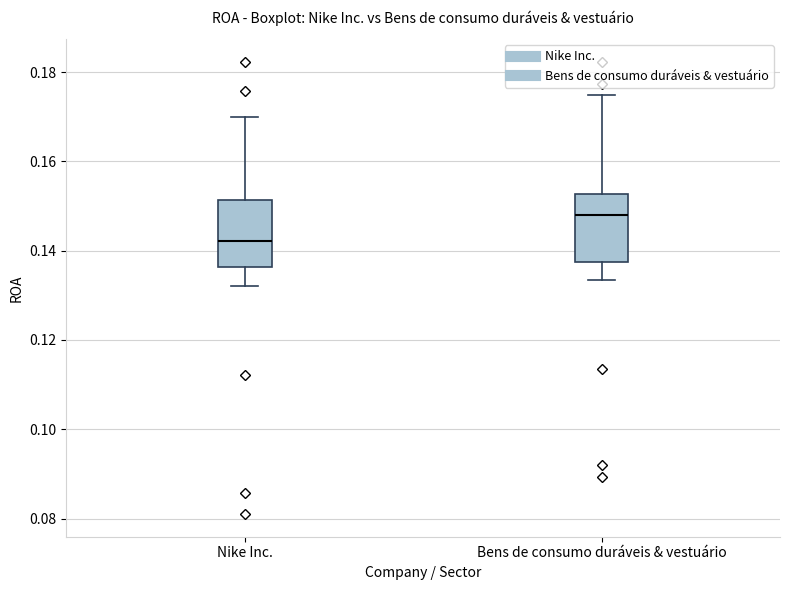

Reading left to right, read every box against the y-axis: the position of its median line, the range the box covers, and the ends of its whiskers. The values are not printed on the chart, so give them approximately, as read against the axis.

Nike Inc.: median 0.142, box 0.136 to 0.152, whiskers 0.132 to 0.170
Bens de consumo duráveis & vestuário: median 0.148, box 0.138 to 0.152, whiskers 0.134 to 0.174